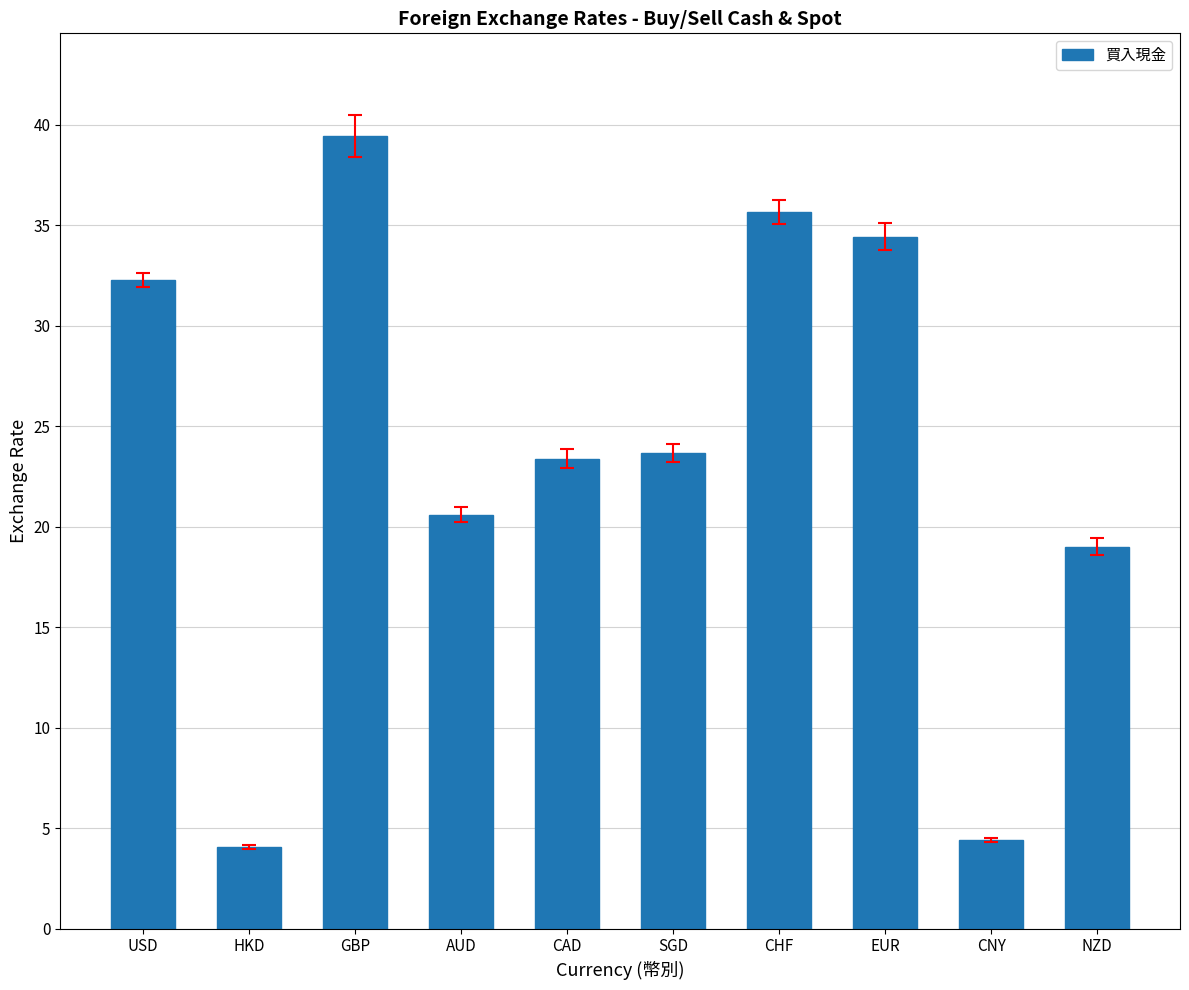

What is the difference between the second highest and second lowest values?

31.2